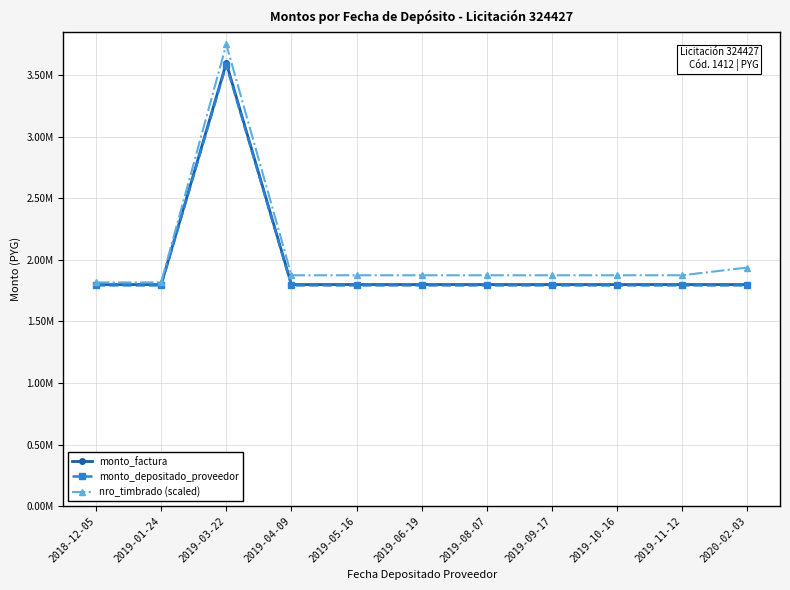

Is this an area chart (filled region under the line)?

No